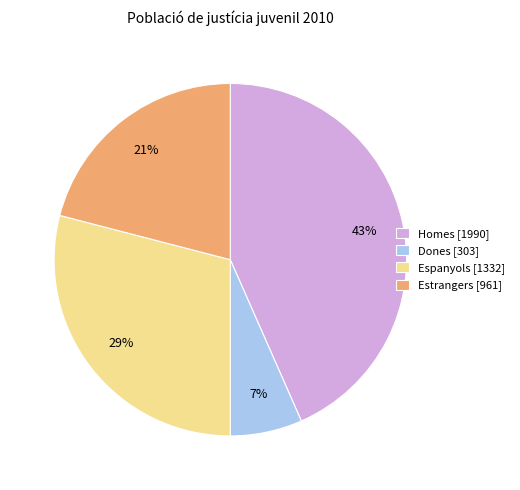

Count the number of slices in the pie.

4